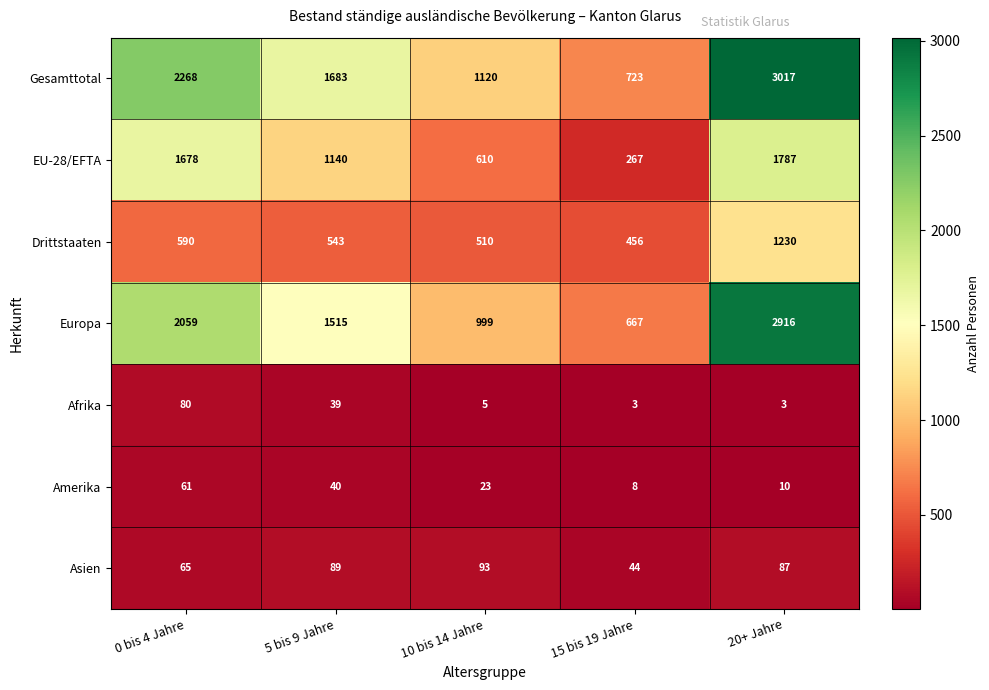

What is the average value of the Gesamttotal series?

1762